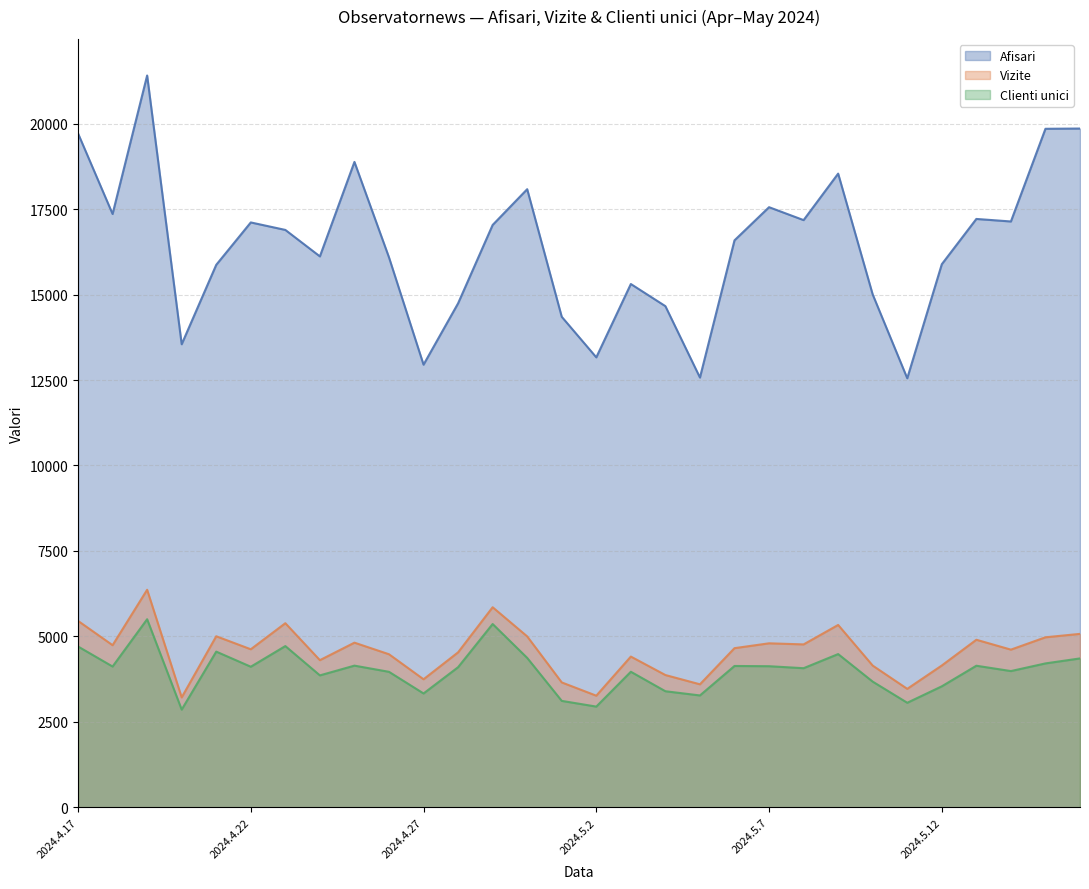

True or false: Clienti unici and Afisari cross at least once.

False